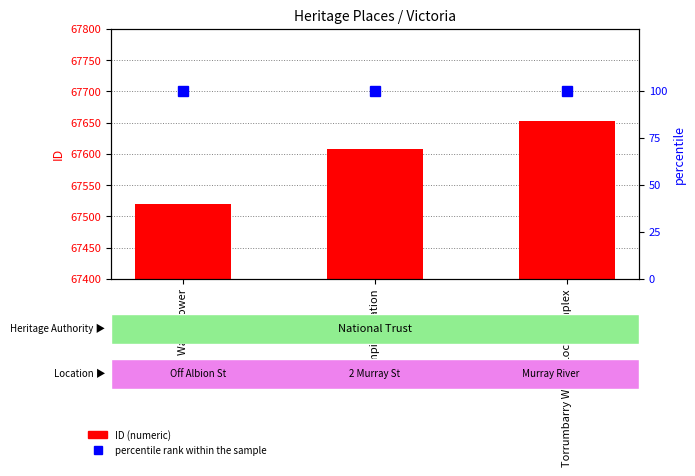

How many data points in ID are less than 67608?

1